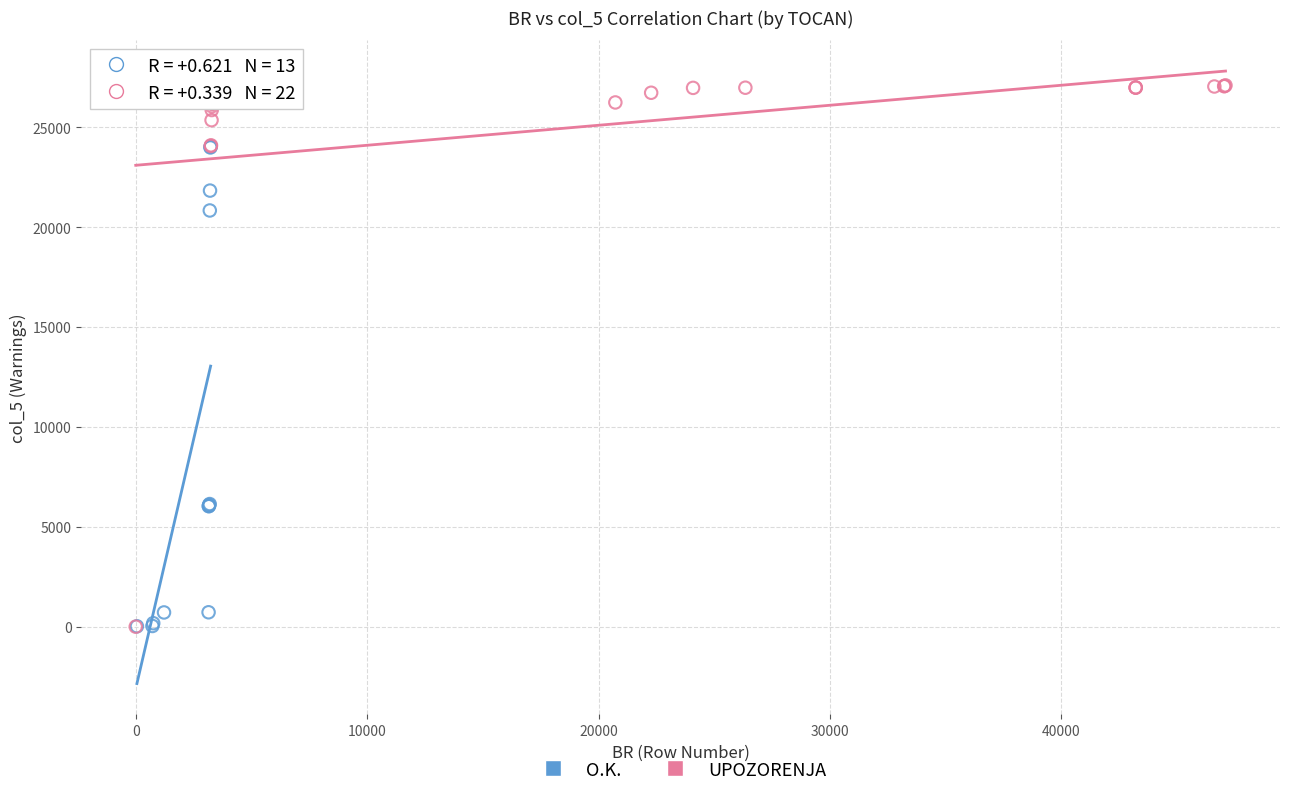

Which series has the widest spread of Y values?

UPOZORENJA